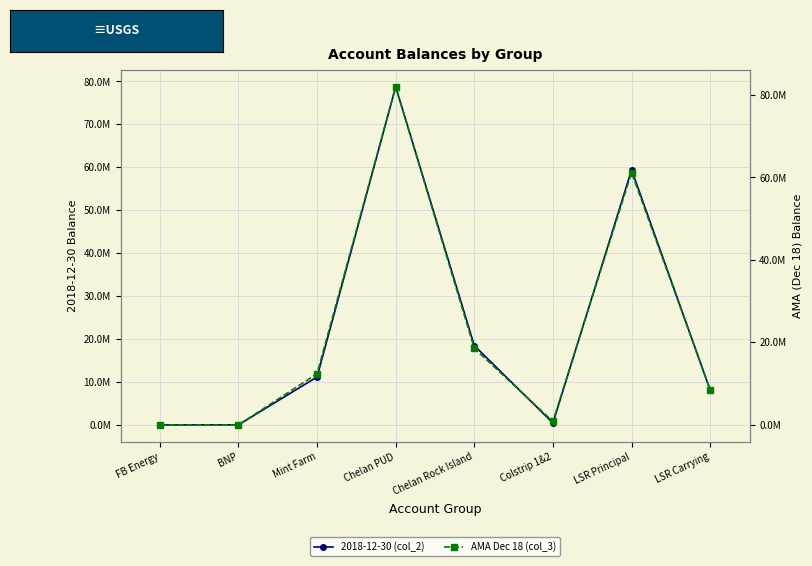

What is the total value across all series at Colstrip 1&2?

1249999.4